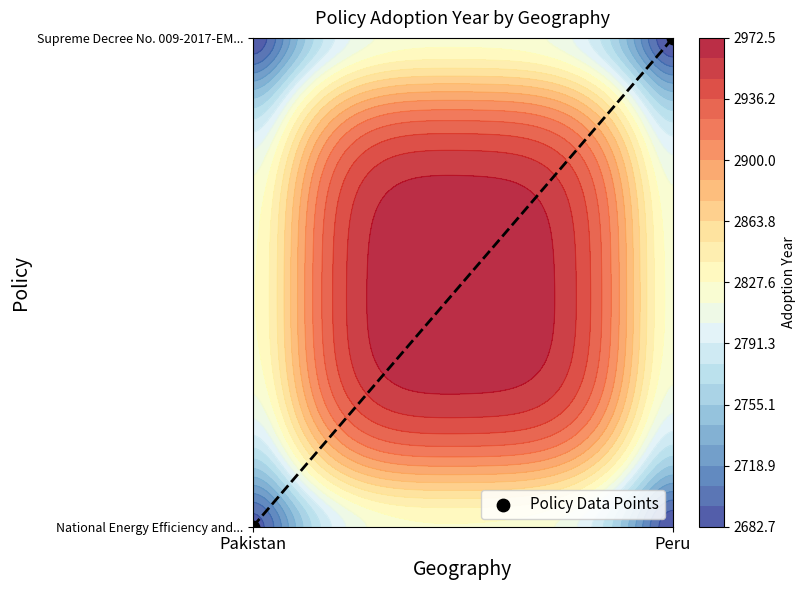

Rank the categories by value from highest to lowest.

Peru, Pakistan